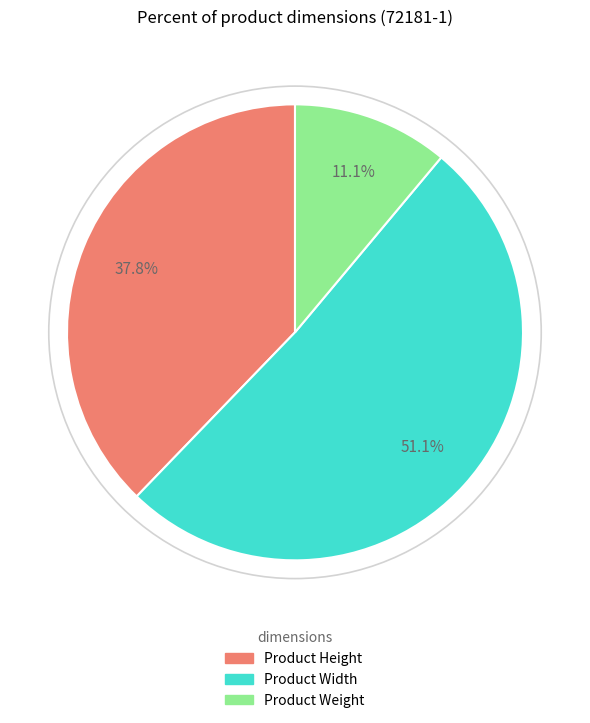

How many slices are in this pie chart?

3